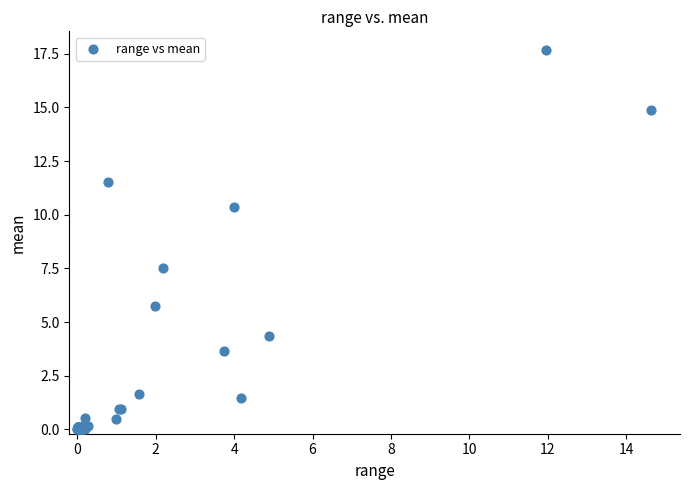

What Y value in the scatter plot is closest to 8?

7.5